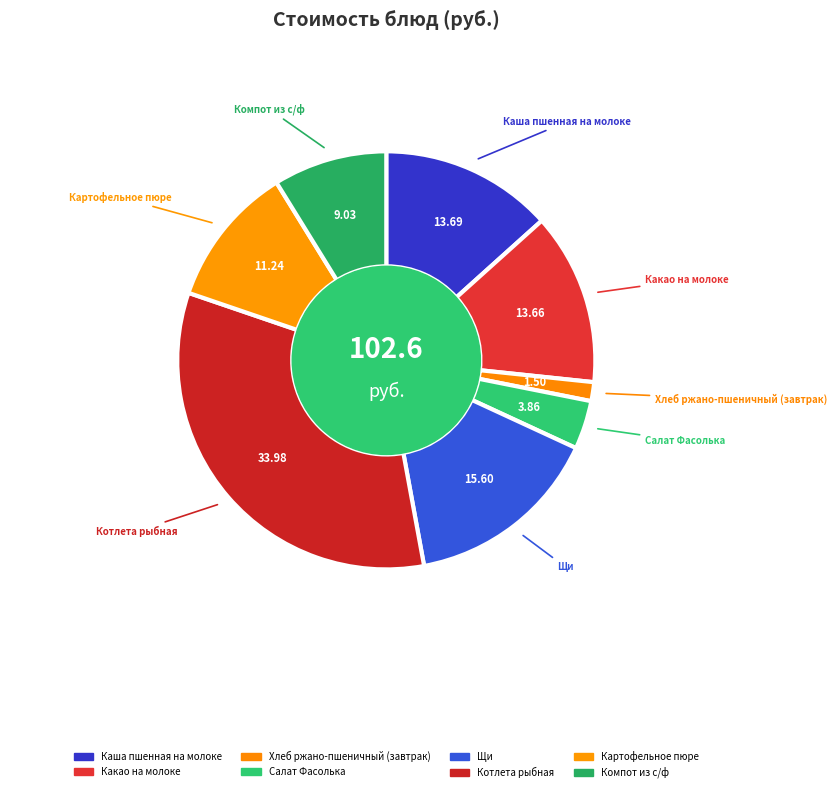

How many slices are in this pie chart?

8